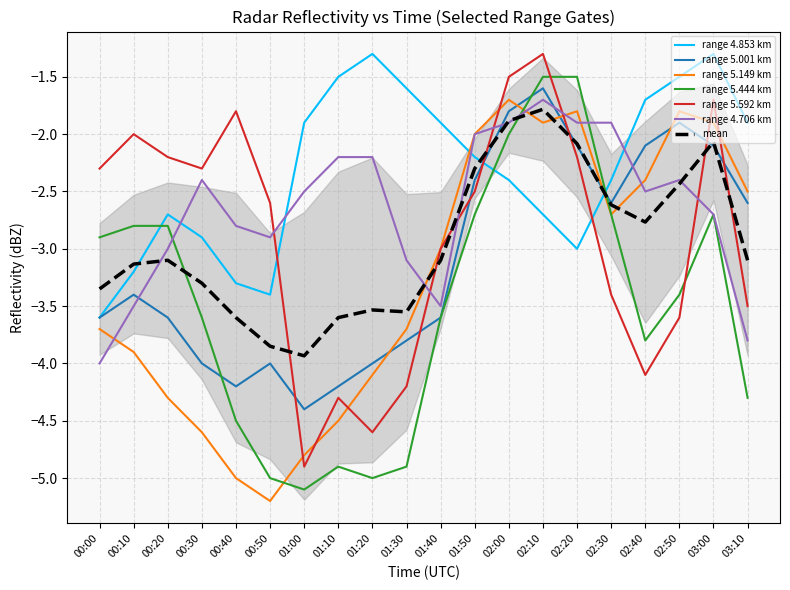

What is the difference between the highest and lowest values at 02:00?

0.9